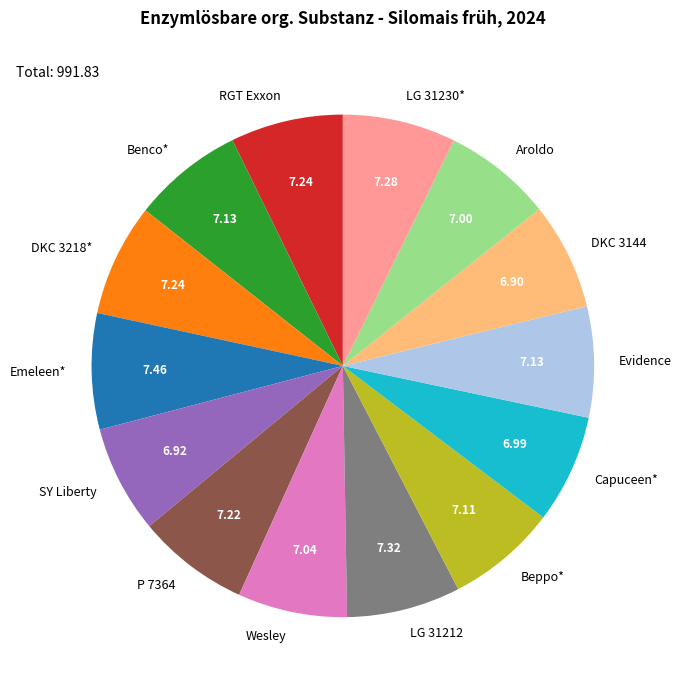

Is there any slice that represents more than half of the pie?

No